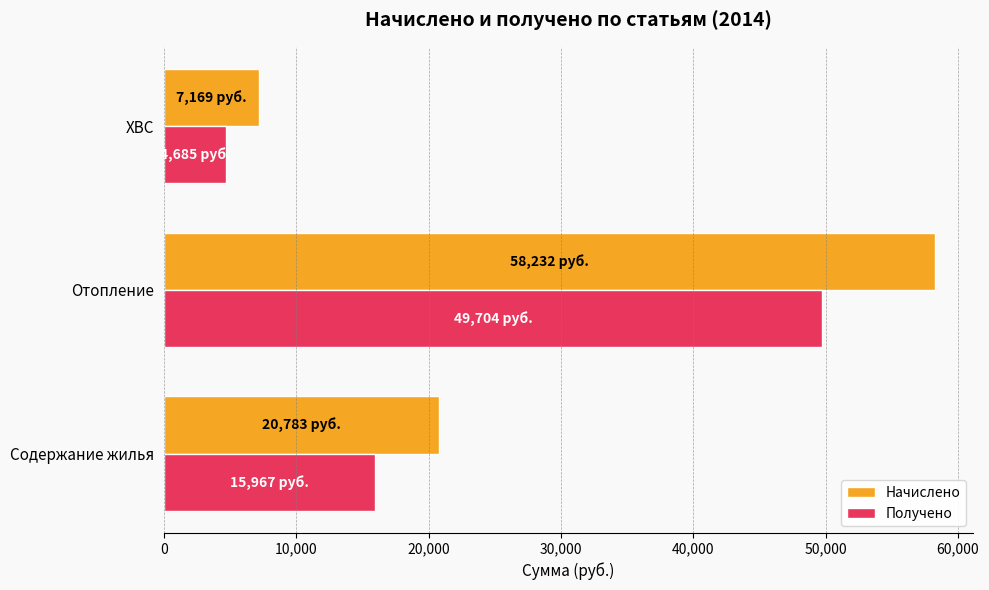

Between Содержание жилья and ХВС, which series saw the biggest shift?

Начислено